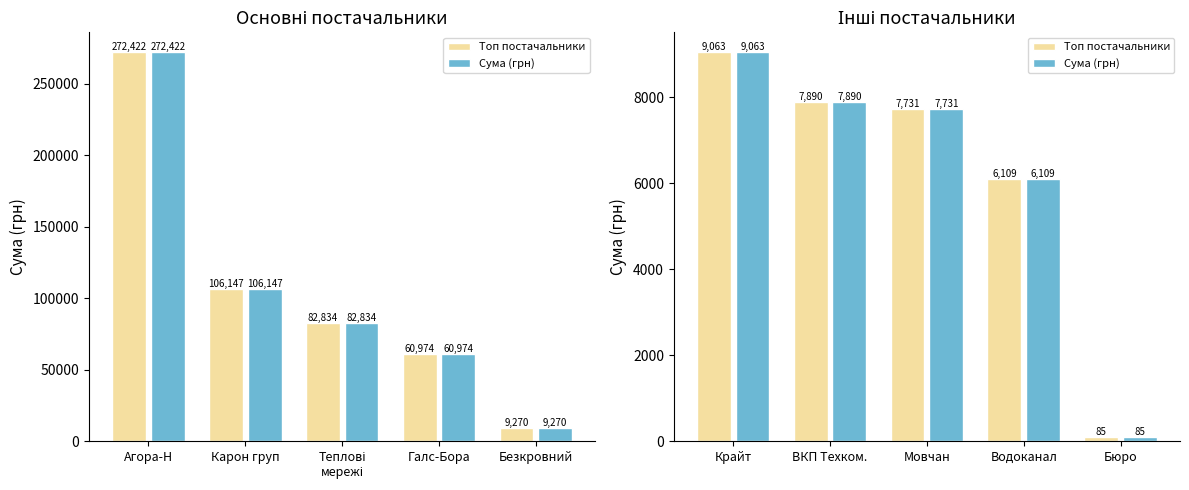

Which series has the largest total across all categories?

Топ постачальники